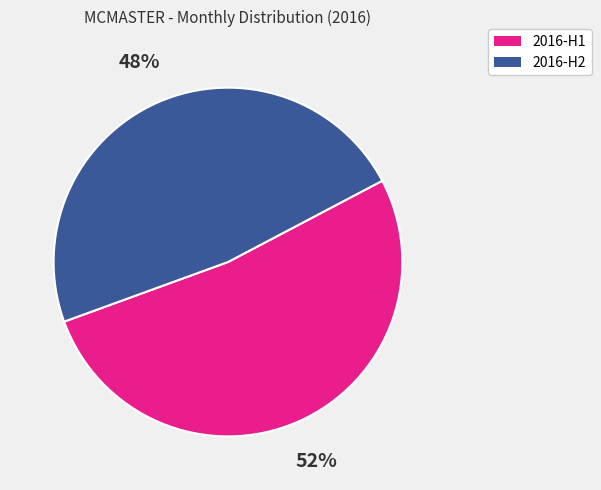

Does any single category account for the majority?

Yes